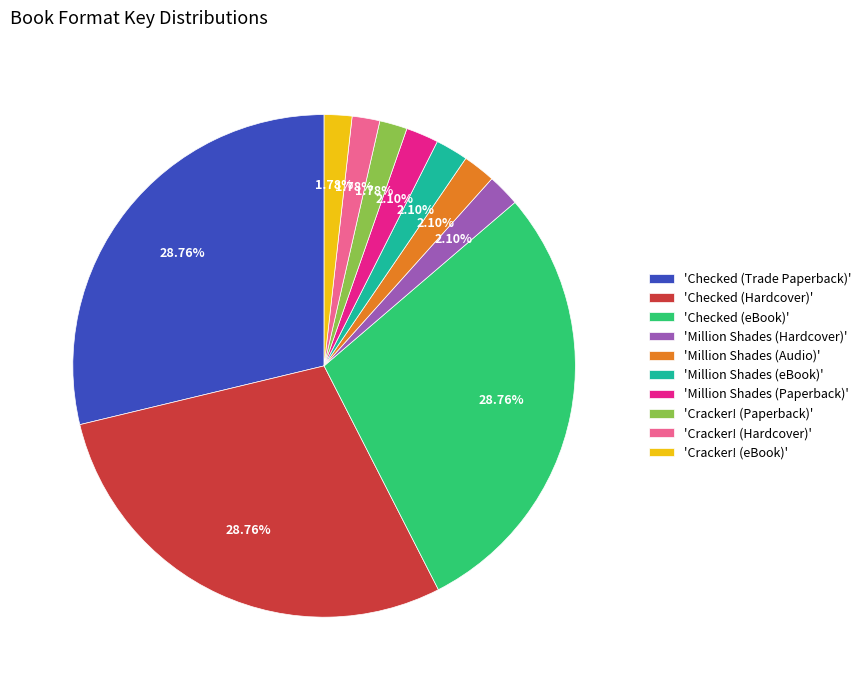

Approximately how many times larger is the value at 'Checked (Hardcover)' compared to 'Million Shades (Audio)'?

13.7